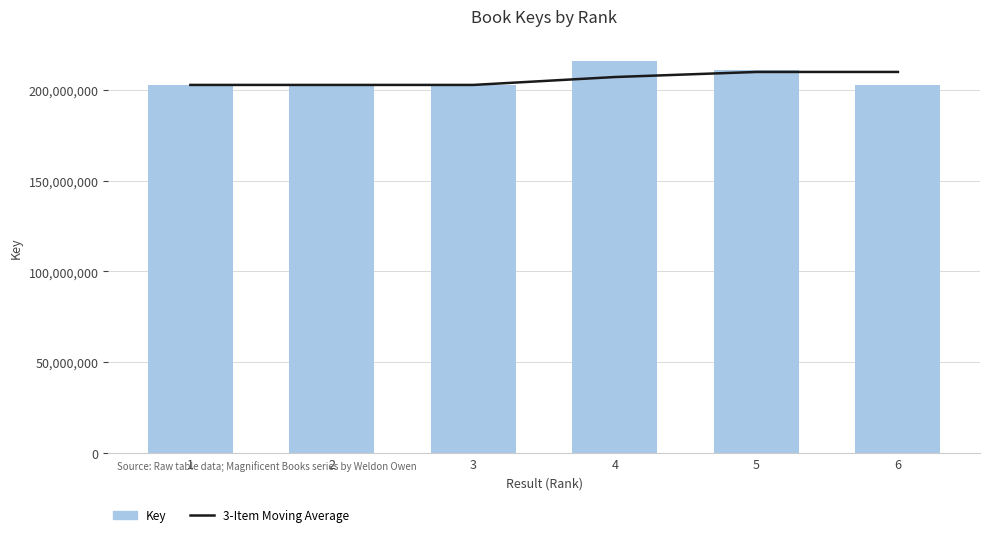

Between 2 and 3, which series saw the biggest shift?

Key (Bar)